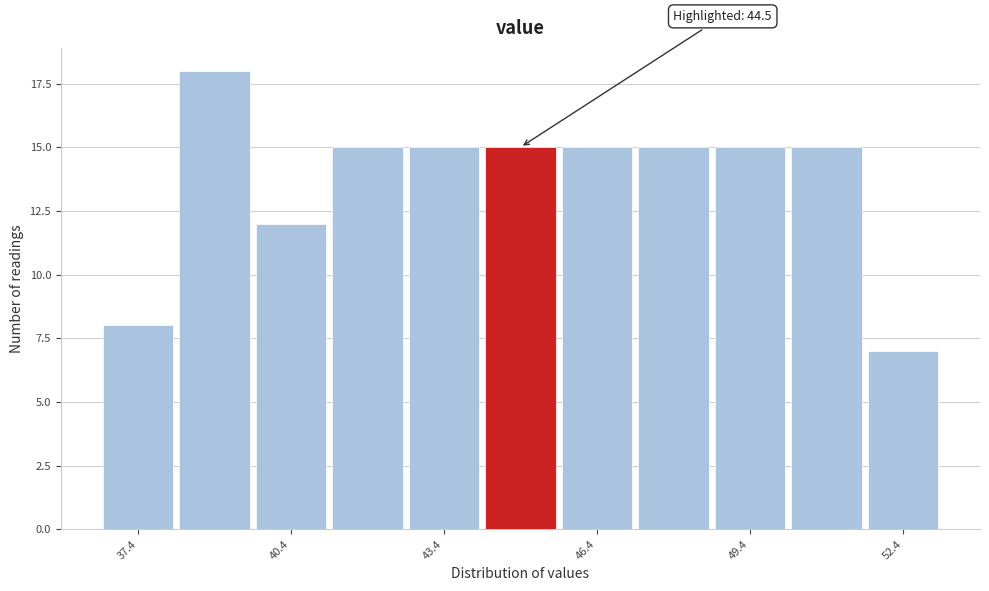

Around what value on the x-axis is the tallest bar? Give the approximate position of its centre, as read against the axis.

39.0